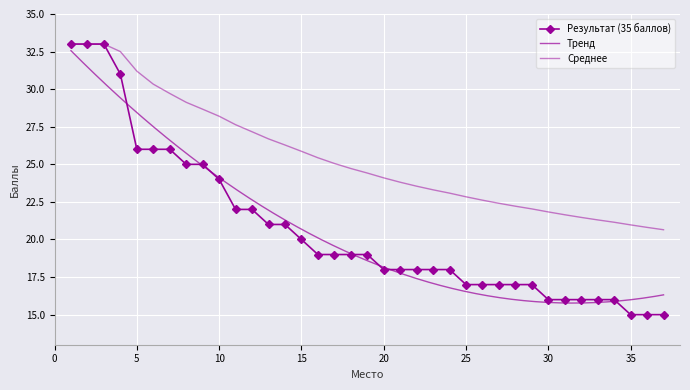

List the labels in order of value, smallest first.

35, 36, 37, 30, 31, 32, 33, 34, 25, 26, 27, 28, 29, 20, 21, 22, 23, 24, 16, 17, 18, 19, 15, 13, 14, 11, 12, 10, 8, 9, 5, 6, 7, 4, 1, 2, 3